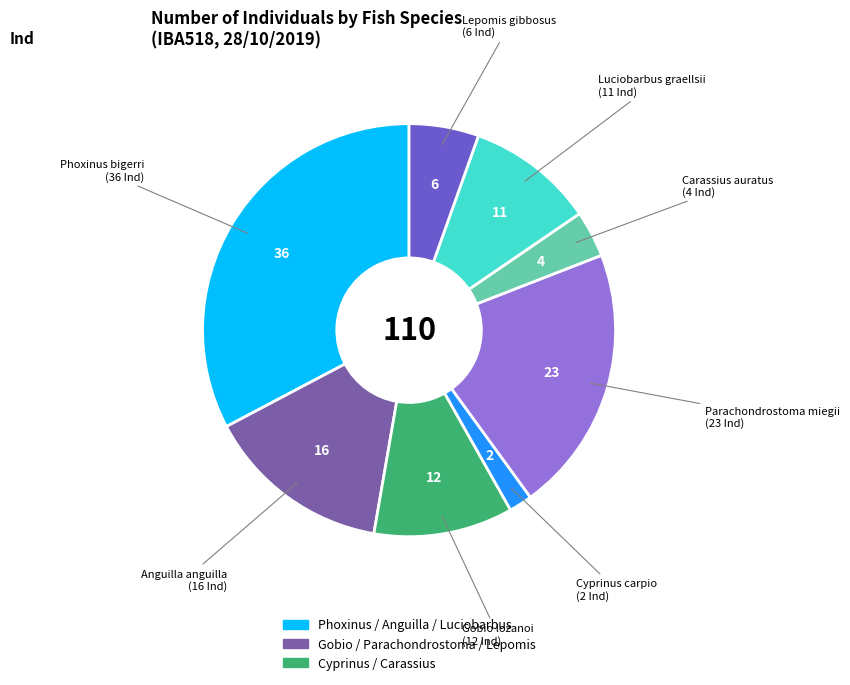

Is it true that Cyprinus carpio is 2% of the pie?

True